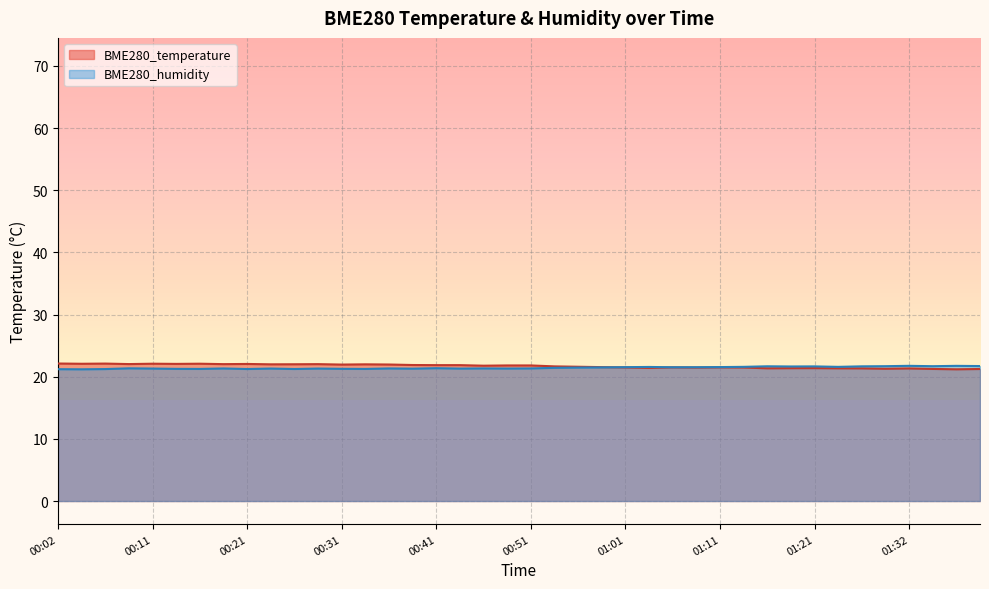

True or false: BME280_temperature has a value of 34.4 at 01:06.

False